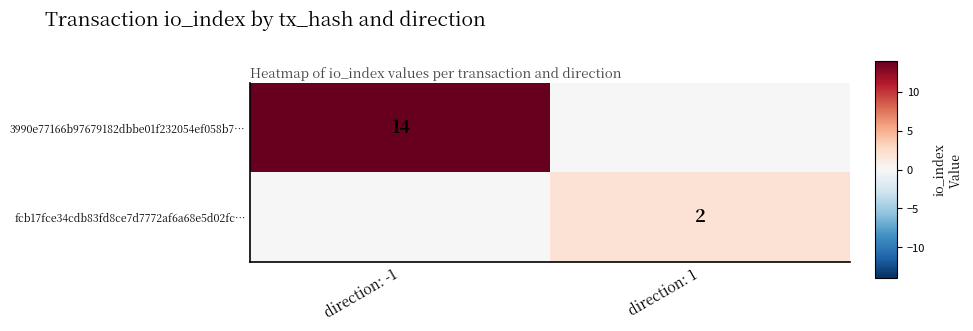

The fcb17fce34cdb83fd8ce7d7772af6a68e5d02fc… series shows 2 at direction: 1. True or false?

True